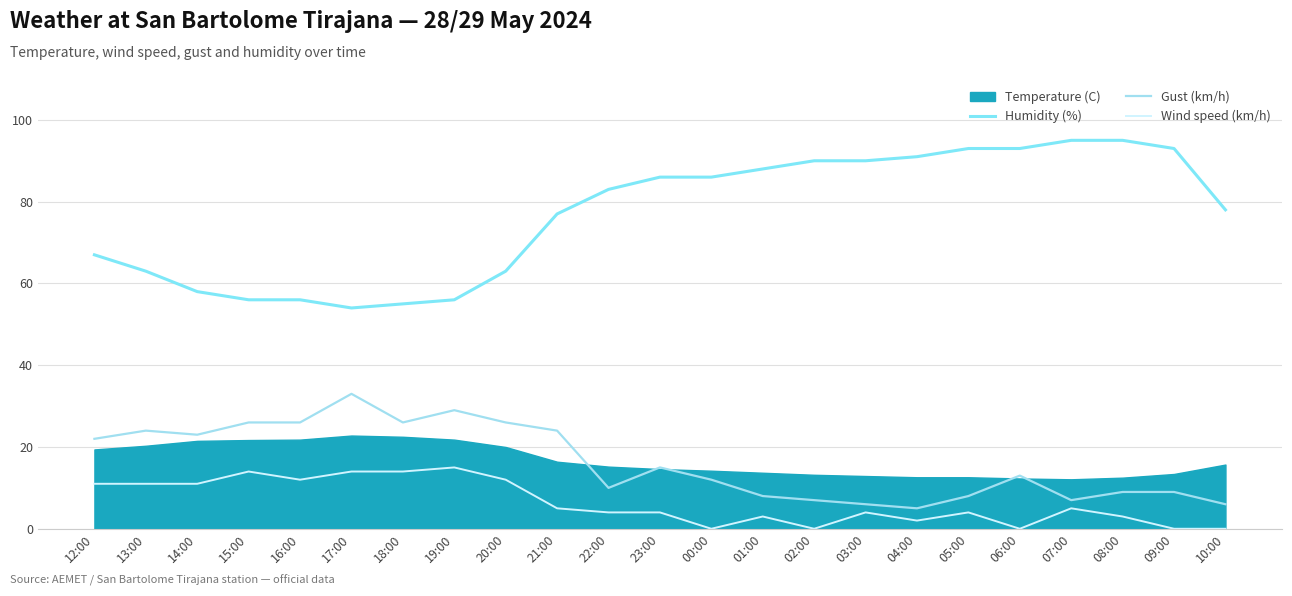

What is the difference between the Wind speed (km/h) values at 23:00 and 21:00?

1.0